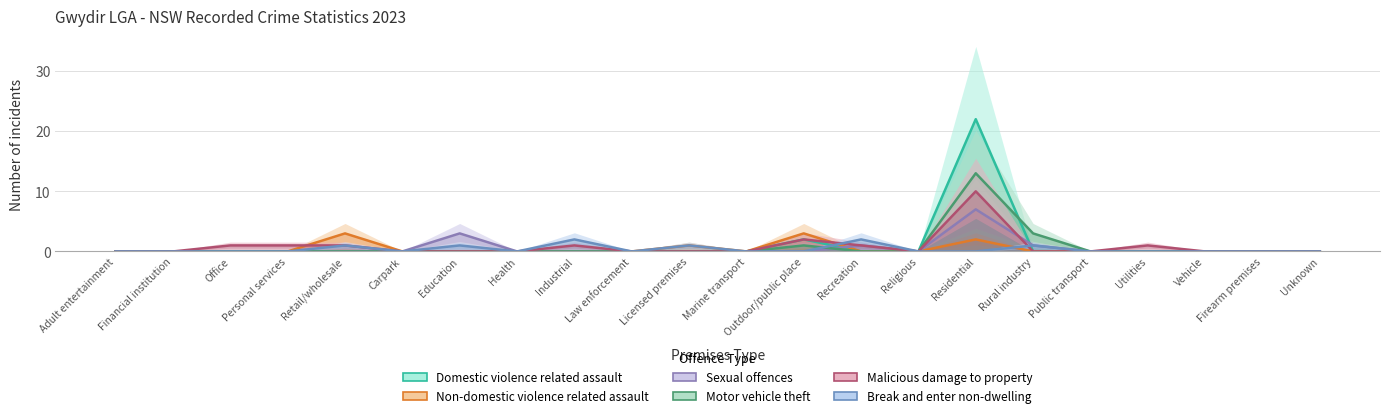

The Motor vehicle theft series shows 0 at Education. True or false?

True